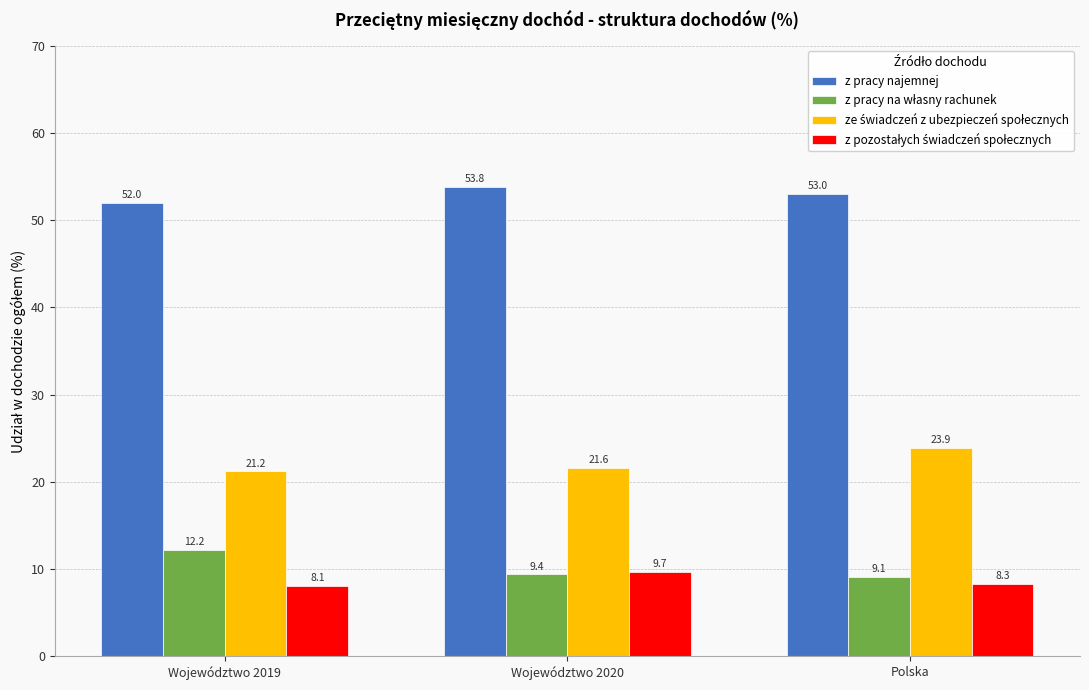

What is the difference between the highest and lowest values at Polska?

44.7